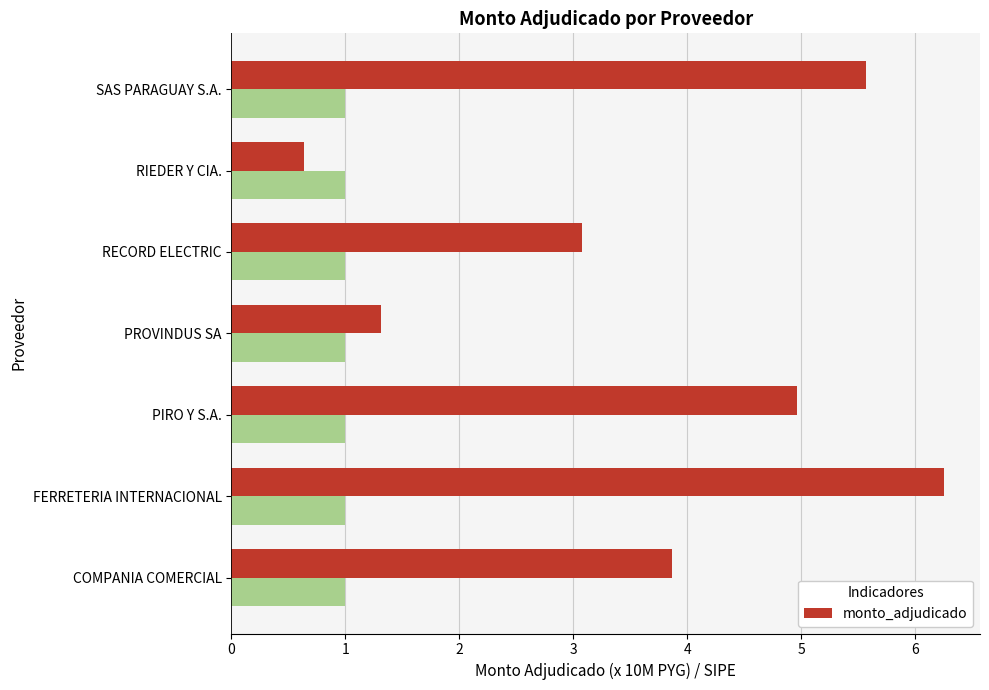

How many categories are shown in the chart?

7